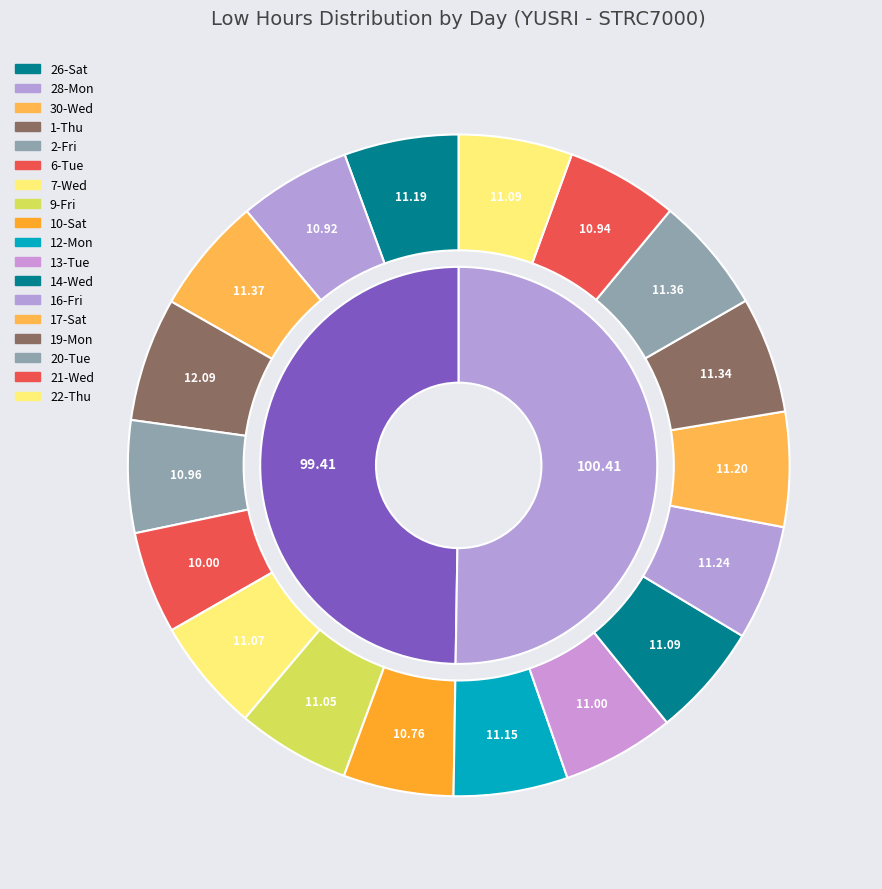

Does 6-Tue represent more than half of the total?

No